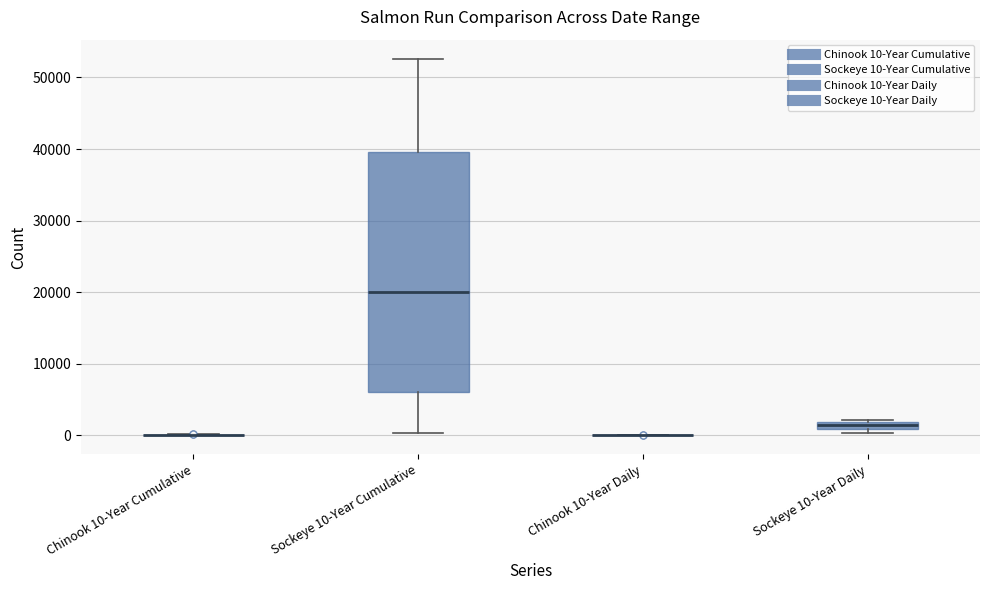

Which box is the tallest, from its lower edge to its upper edge?

Sockeye 10-Year Cumulative